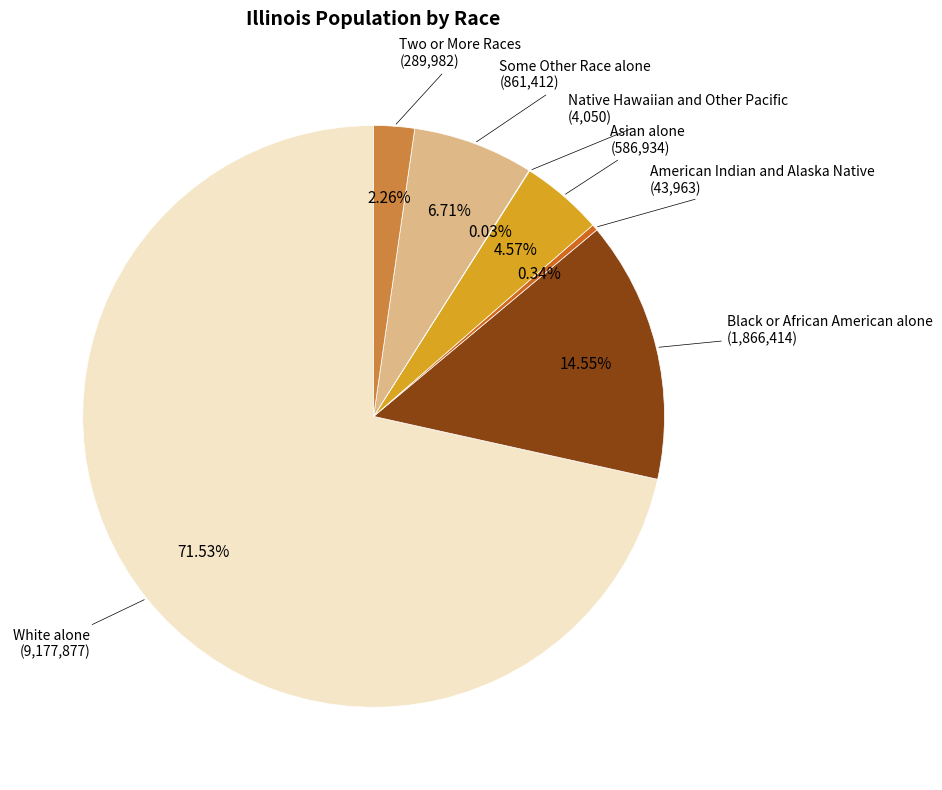

Is there any slice that represents more than half of the pie?

Yes